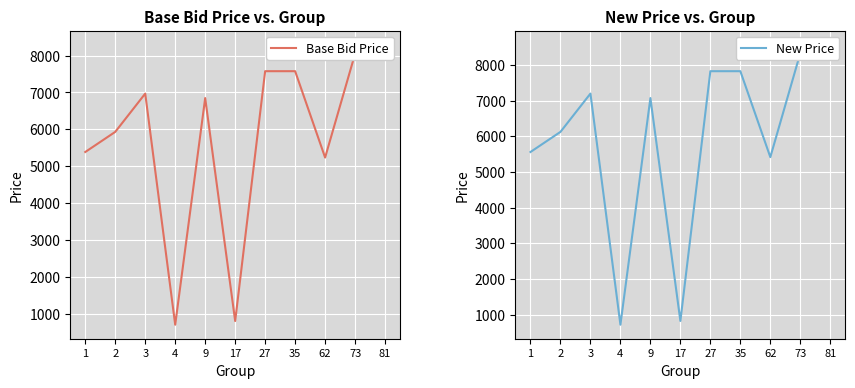

True or false: New Price and Base Bid Price intersect in this chart.

False